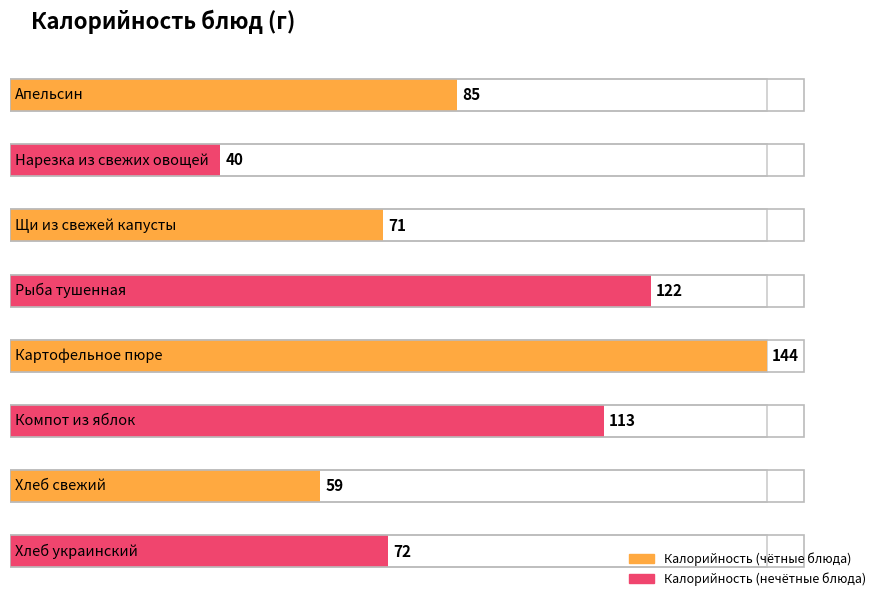

Count the number of categories in the chart.

8